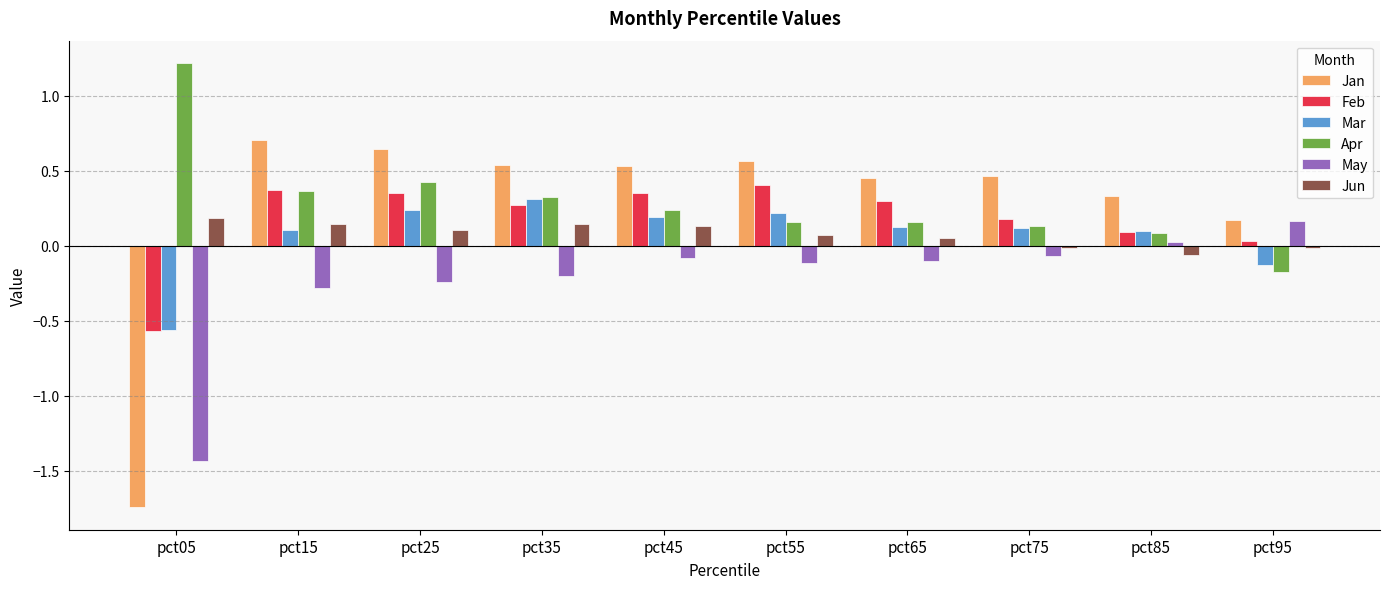

At which category does the chart reach its peak across all series?

pct05